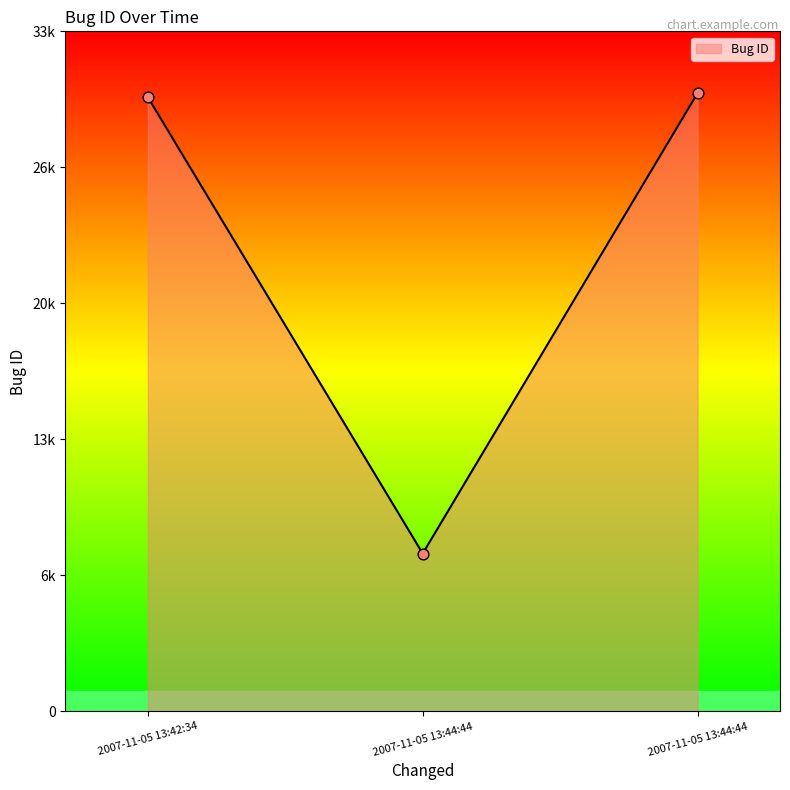

Approximately how many times larger is the value at 2007-11-05 13:44:44 compared to 2007-11-05 13:44:44?

0.3